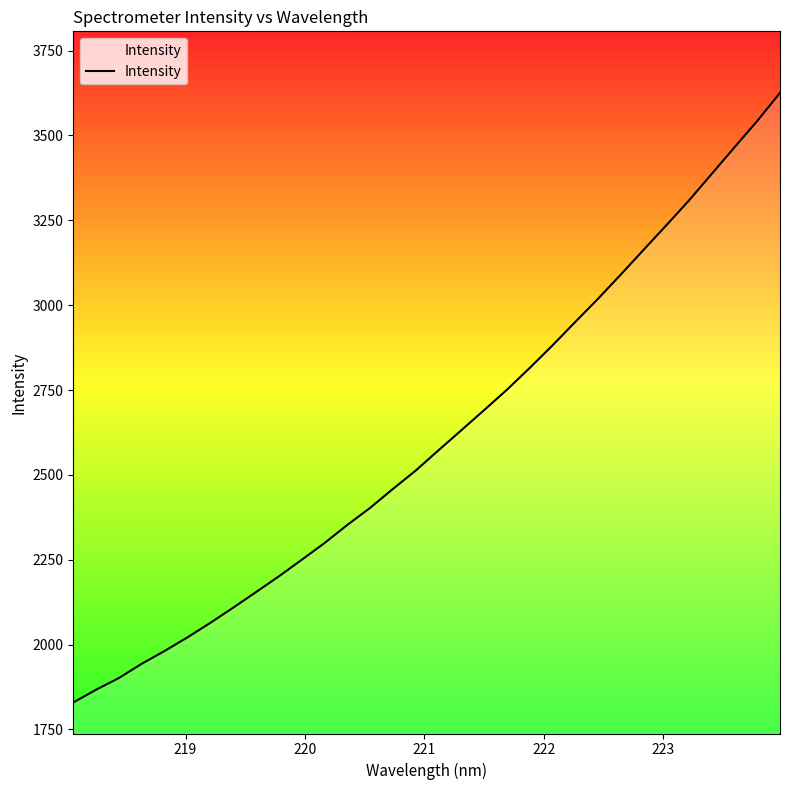

What is the smallest value displayed?

1829.4